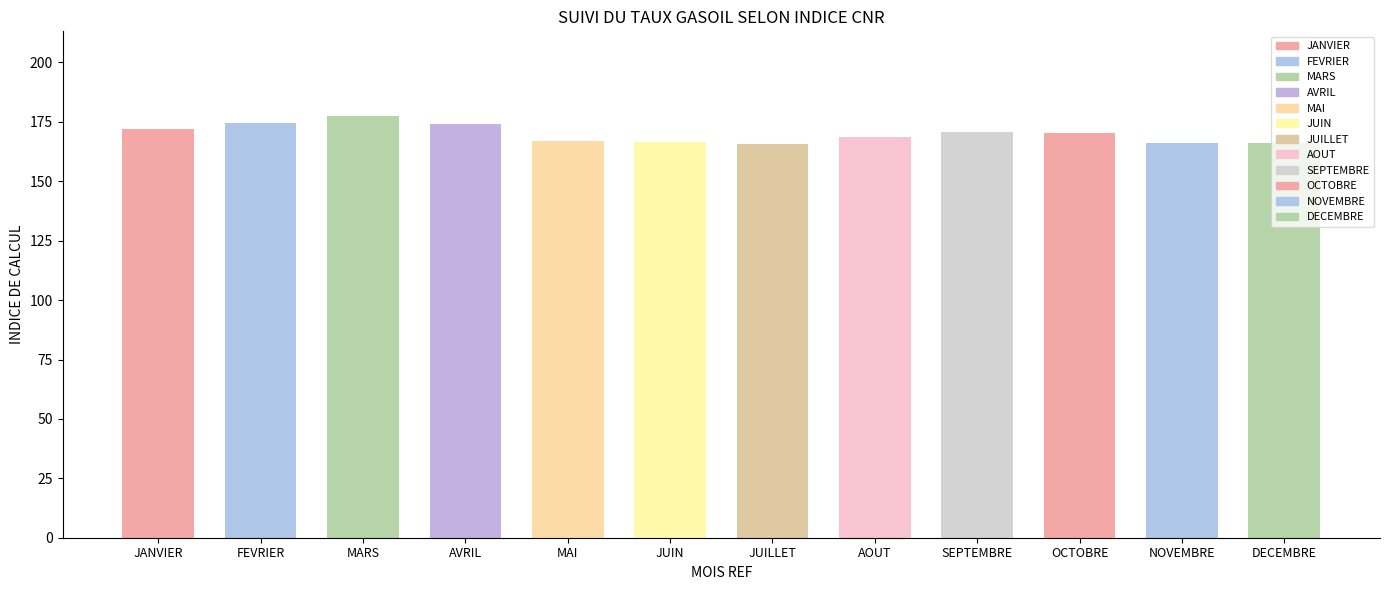

What is the average value?

170.0